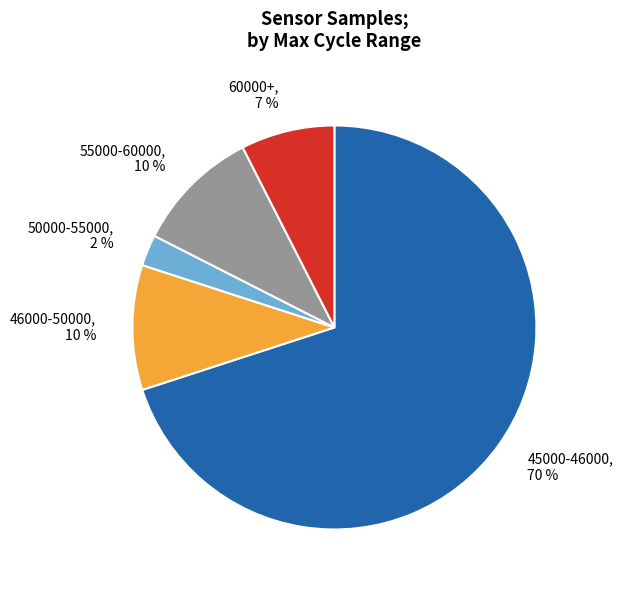

Is there a majority slice in this chart?

Yes